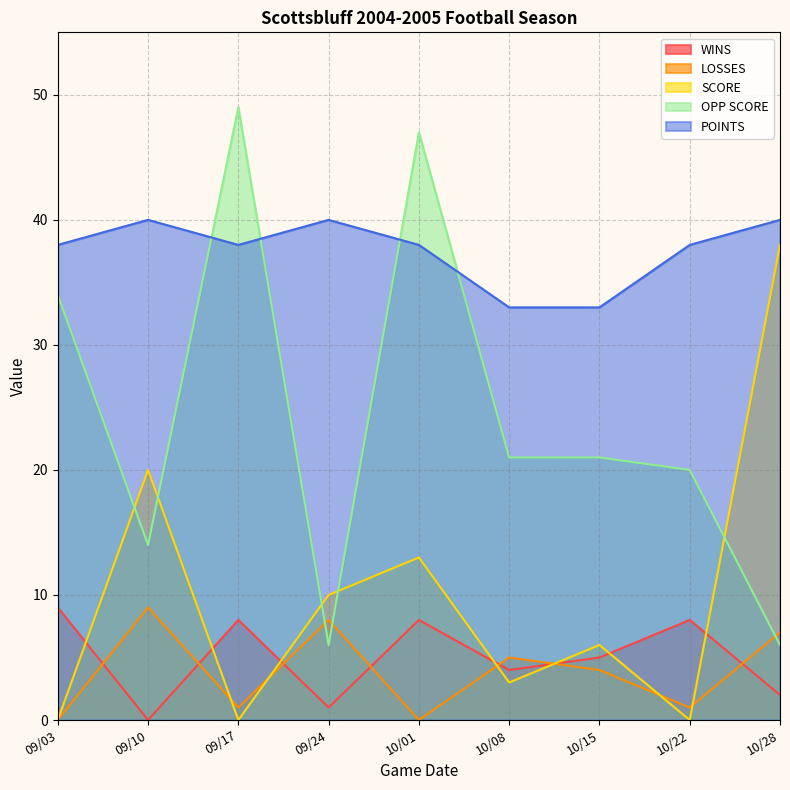

Does the chart have visible grid lines?

Yes